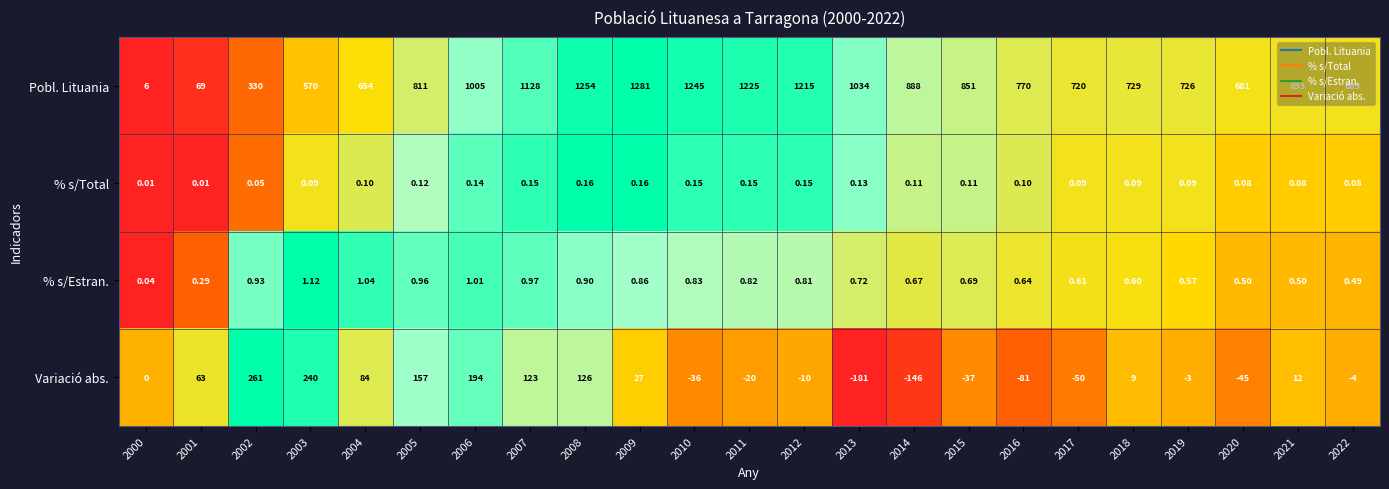

Is the value of Variació abs. at 2006 greater than the value of % s/Estran. at 2010?

Yes